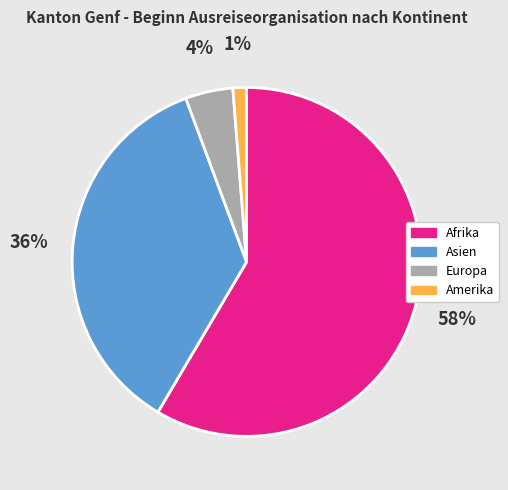

Does any single category account for the majority?

Yes